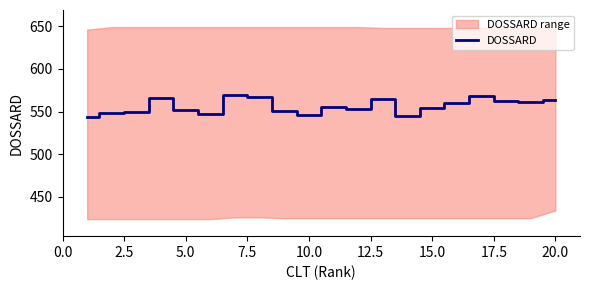

True or false: DOSSARD has a value of 899 at 10.0.

False